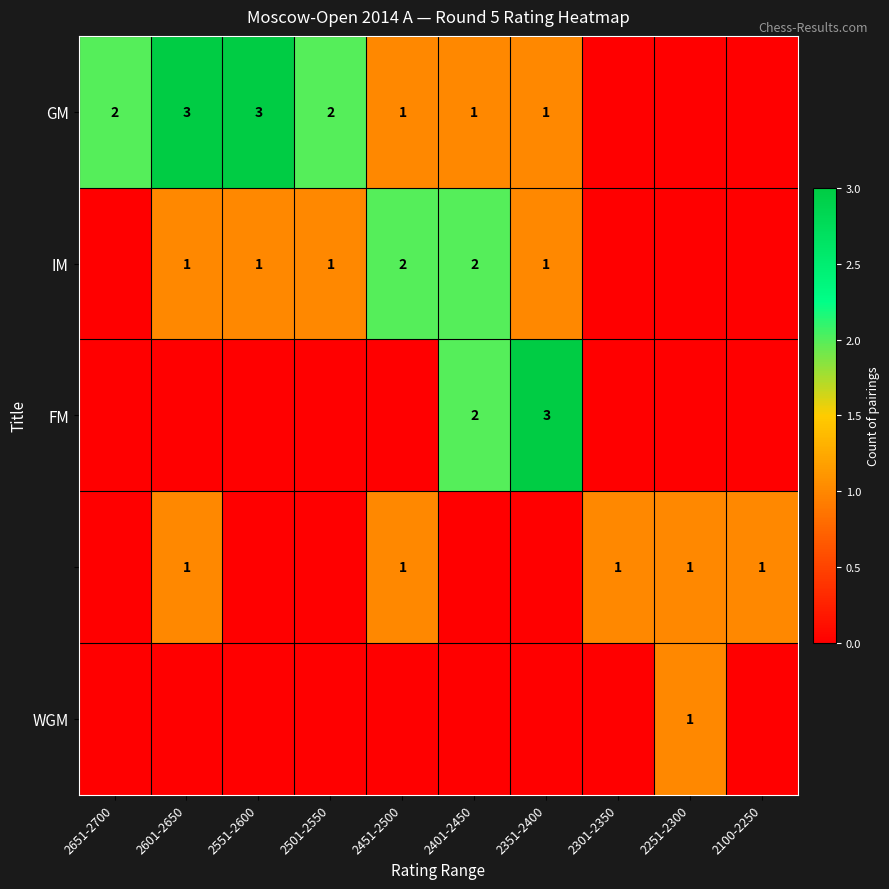

At which category is the sum across all series the highest?

2601-2650